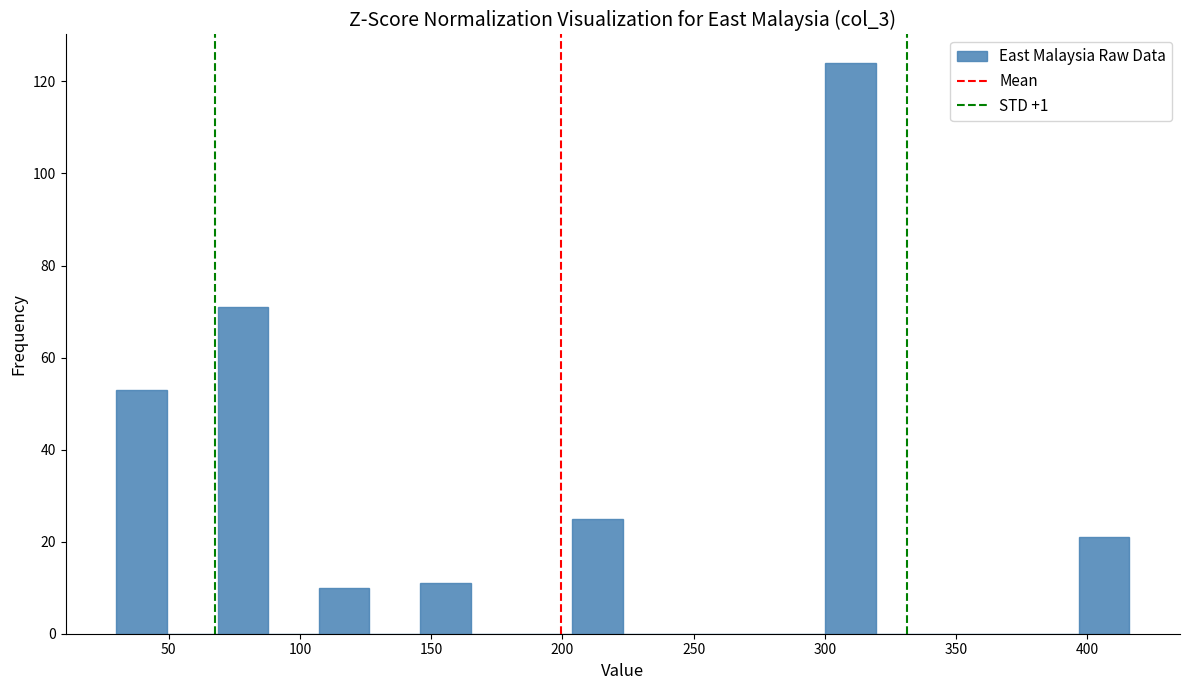

Read against the x-axis, roughly where is the centre of the tallest bar?

310